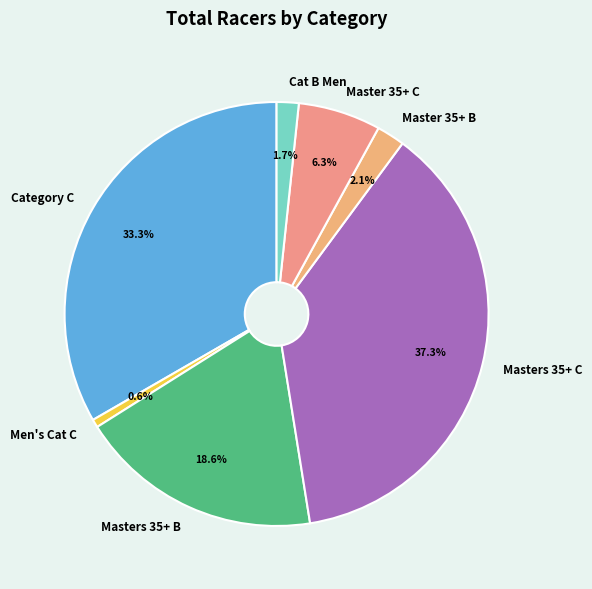

What percentage is NOT represented by Category C?

66.7%